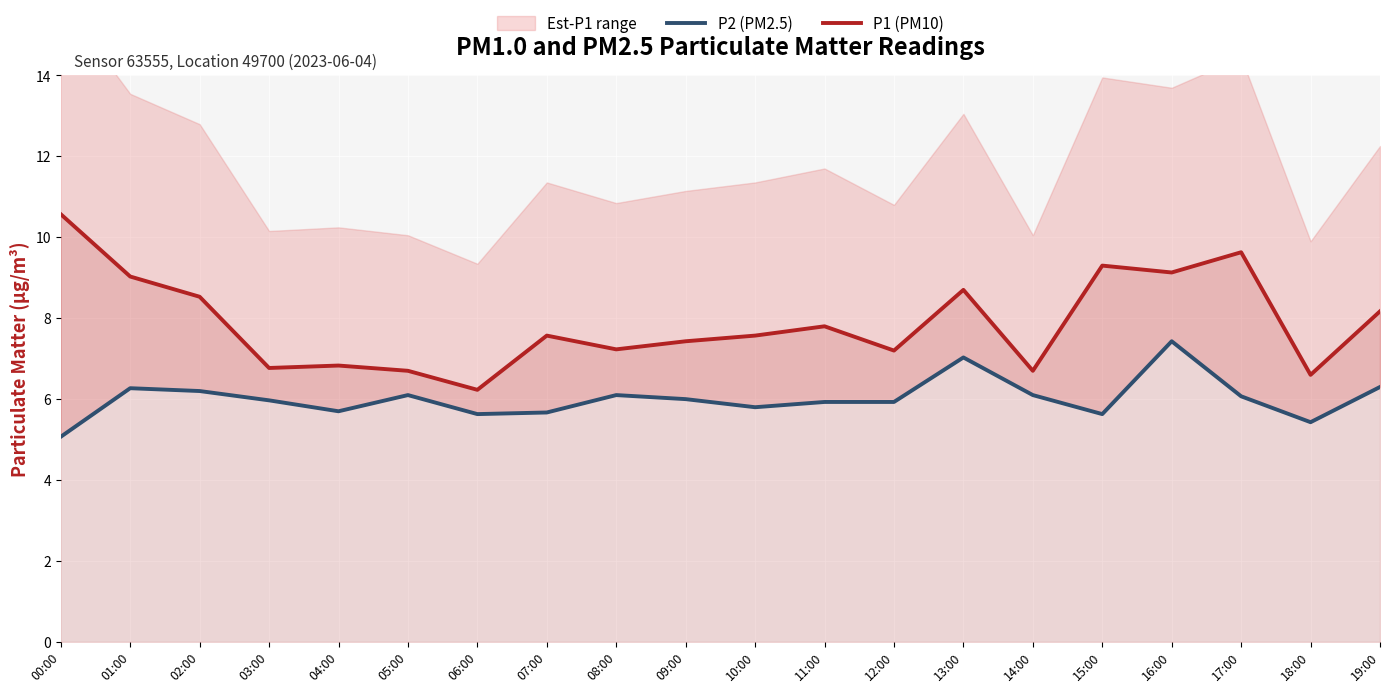

What position from the right is 10:00?

10